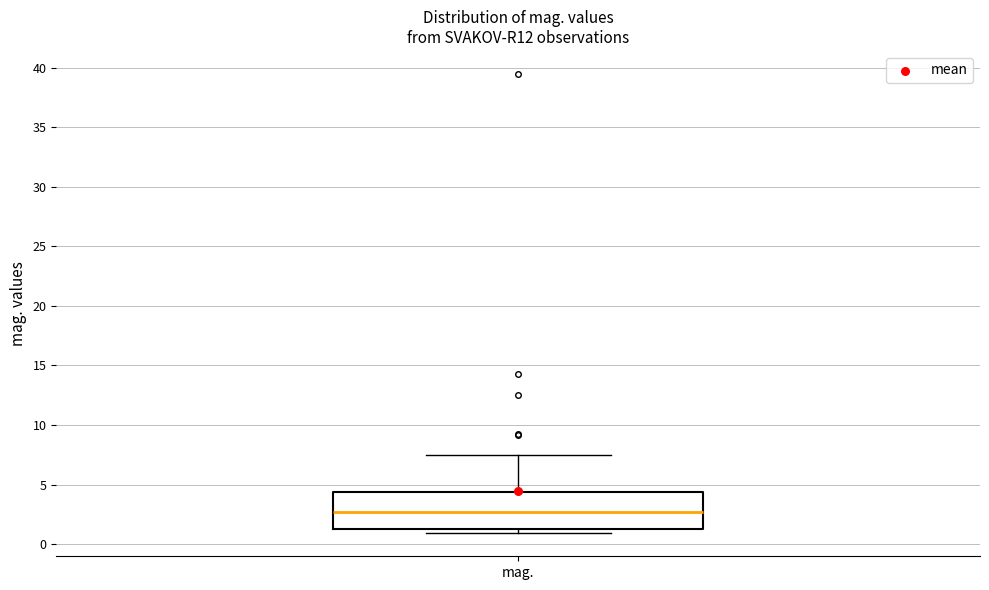

Transcribe this box plot: give where the median line is, the range the box spans, and where the two whiskers end, as read against the y-axis. The values are not printed on the chart, so give them approximately, as read against the axis.

median 2.5, box 1.0 to 4.5, whiskers 1.0 (just below the box's lower edge) to 7.5